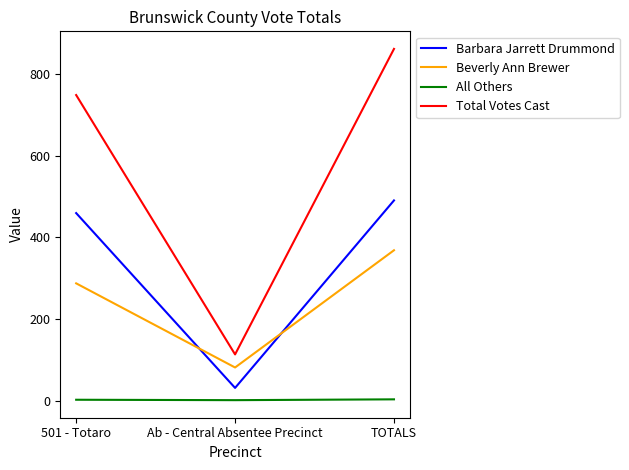

At Ab - Central Absentee Precinct, list the series in order from largest to smallest.

Total Votes Cast, Beverly Ann Brewer, Barbara Jarrett Drummond, All Others